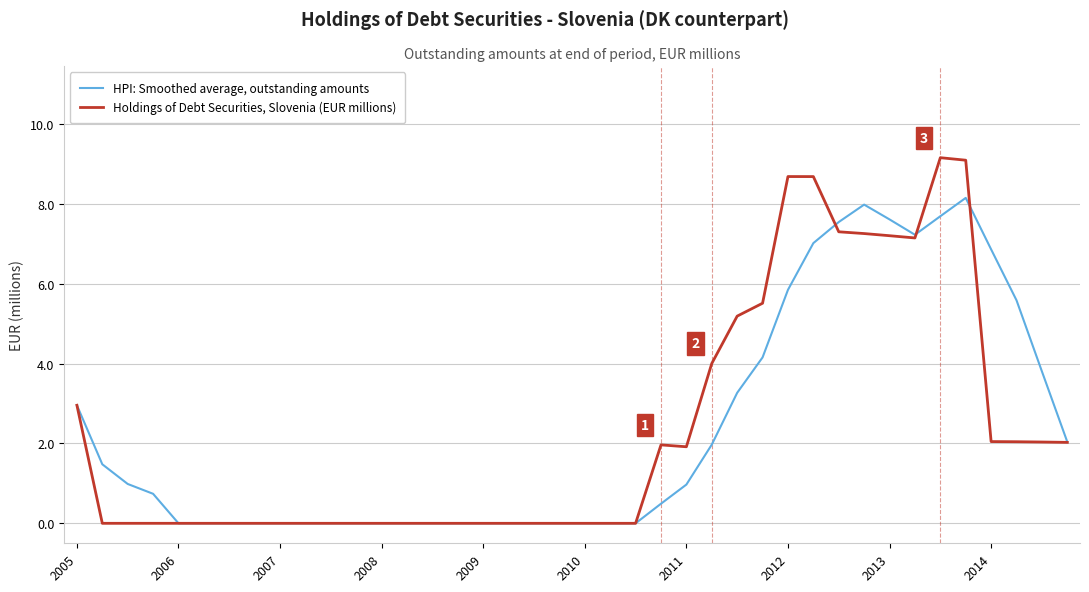

Which series has the largest range (max minus min)?

Holdings of Debt Securities, Slovenia (EUR millions)